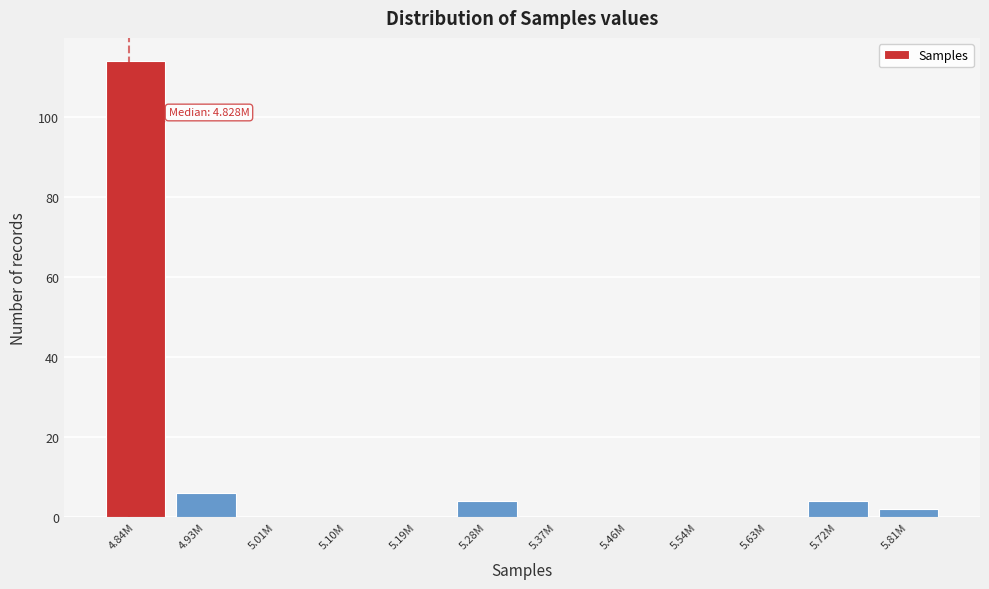

Reading right to left, extract all data points from this chart.

5.81M=2	5.72M=4	5.63M=0	5.54M=0	5.46M=0	5.37M=0	5.28M=4	5.19M=0	5.10M=0	5.01M=0	4.93M=6	4.84M=114